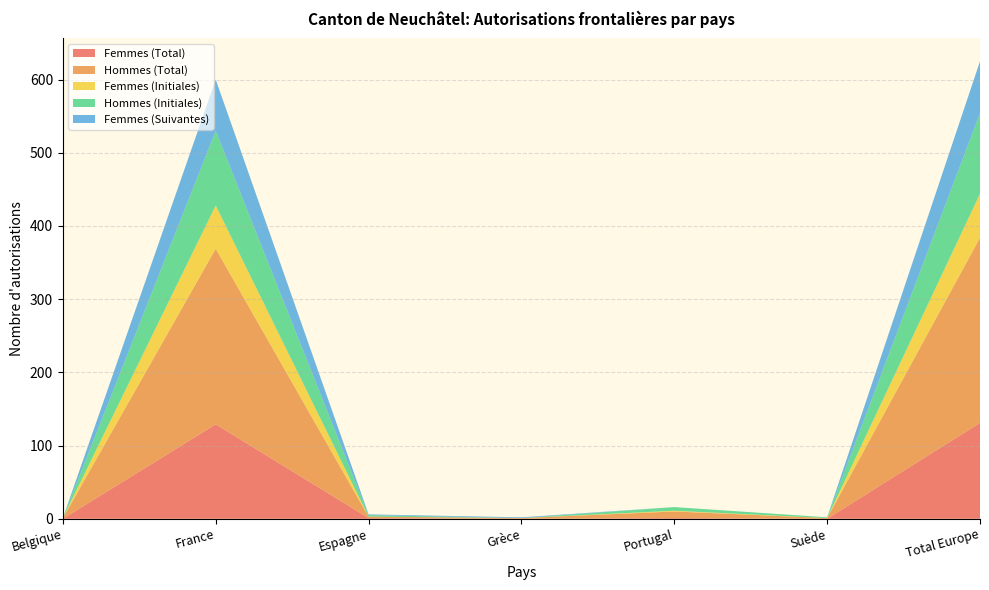

Reading left to right, list all the values displayed in this chart.

Femmes (Total): Belgique=0	France=129	Espagne=1	Grèce=0	Portugal=1	Suède=0	Total Europe=131
Hommes (Total): Belgique=1	France=240	Espagne=2	Grèce=1	Portugal=9	Suède=1	Total Europe=253
Femmes (Initiales): Belgique=0	France=59	Espagne=0	Grèce=0	Portugal=1	Suède=0	Total Europe=60
Hommes (Initiales): Belgique=0	France=102	Espagne=2	Grèce=0	Portugal=5	Suède=1	Total Europe=110
Femmes (Suivantes): Belgique=0	France=70	Espagne=1	Grèce=1	Portugal=0	Suède=0	Total Europe=71